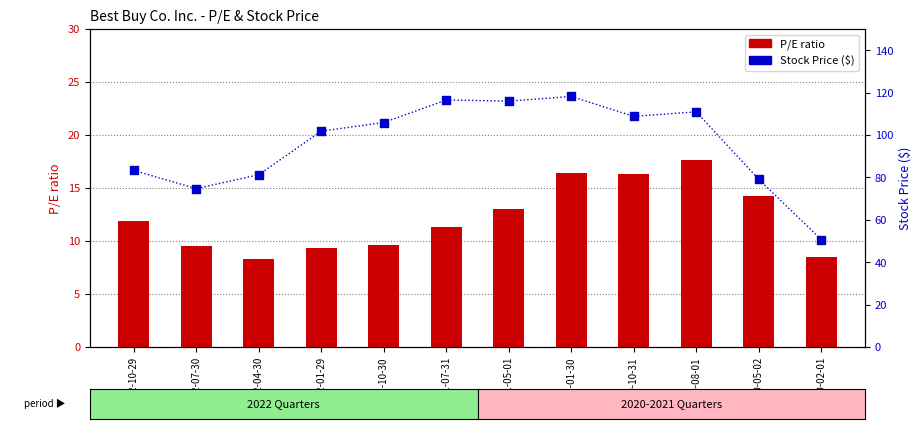

What is the total value across all series at 2022-07-30?

84.2